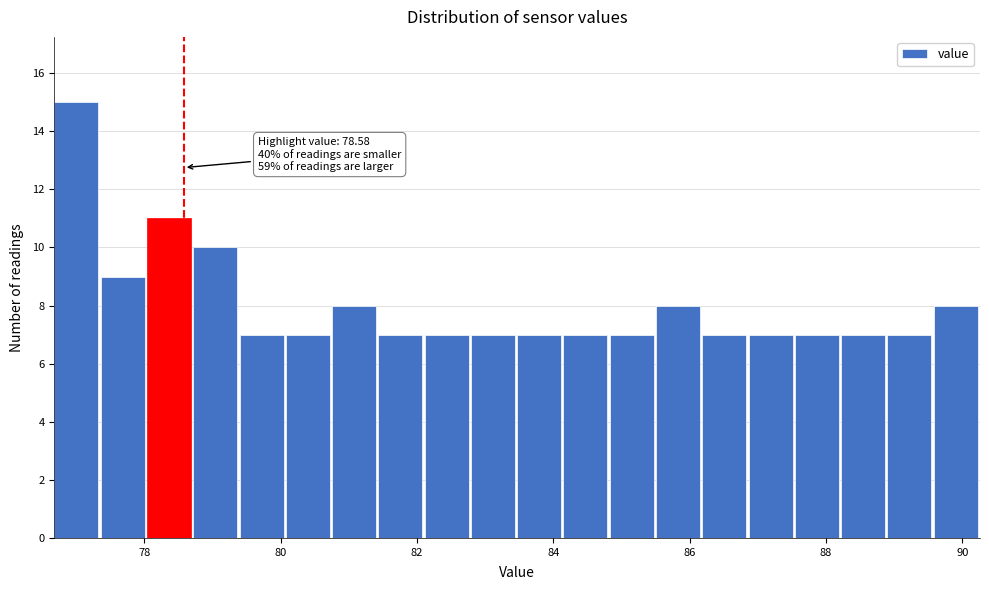

Around what value on the x-axis is the tallest bar? Give the approximate position of its centre, as read against the axis.

77.0